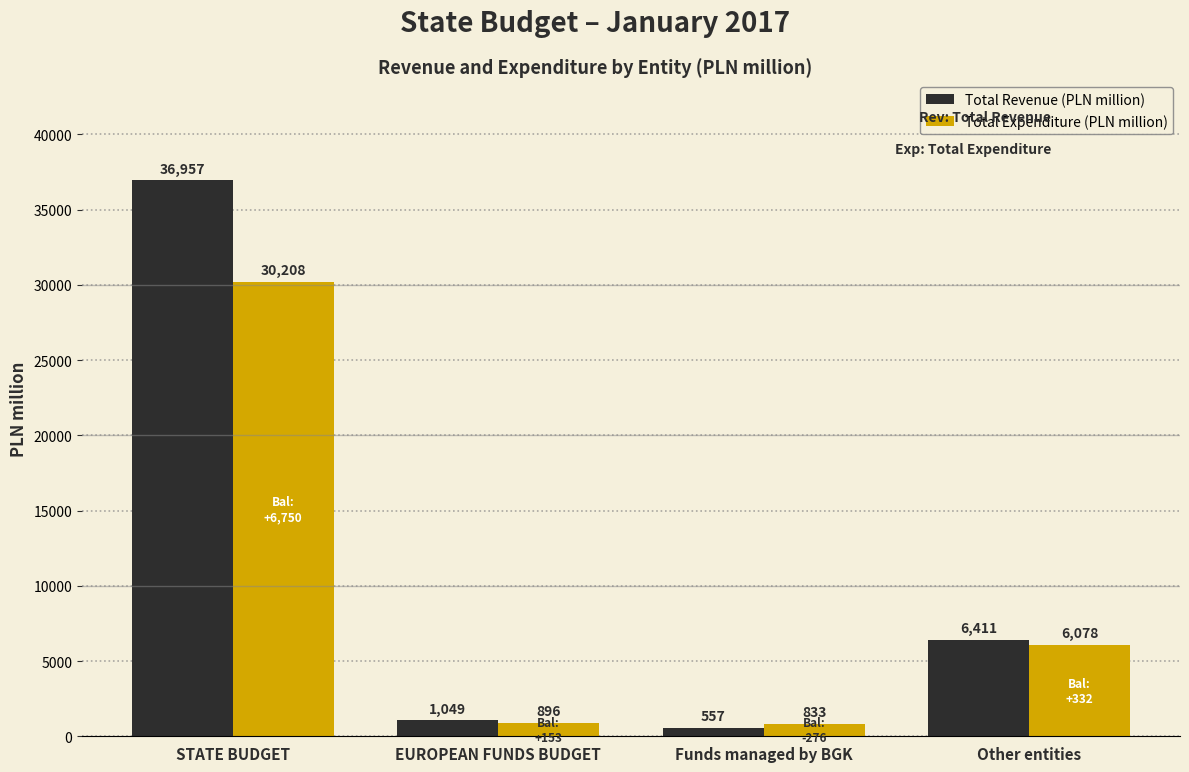

Reading left to right, extract all data points from this chart.

Total Revenue (PLN million): 36957	1049	557	6411
Total Expenditure (PLN million): 30208	896	833	6078